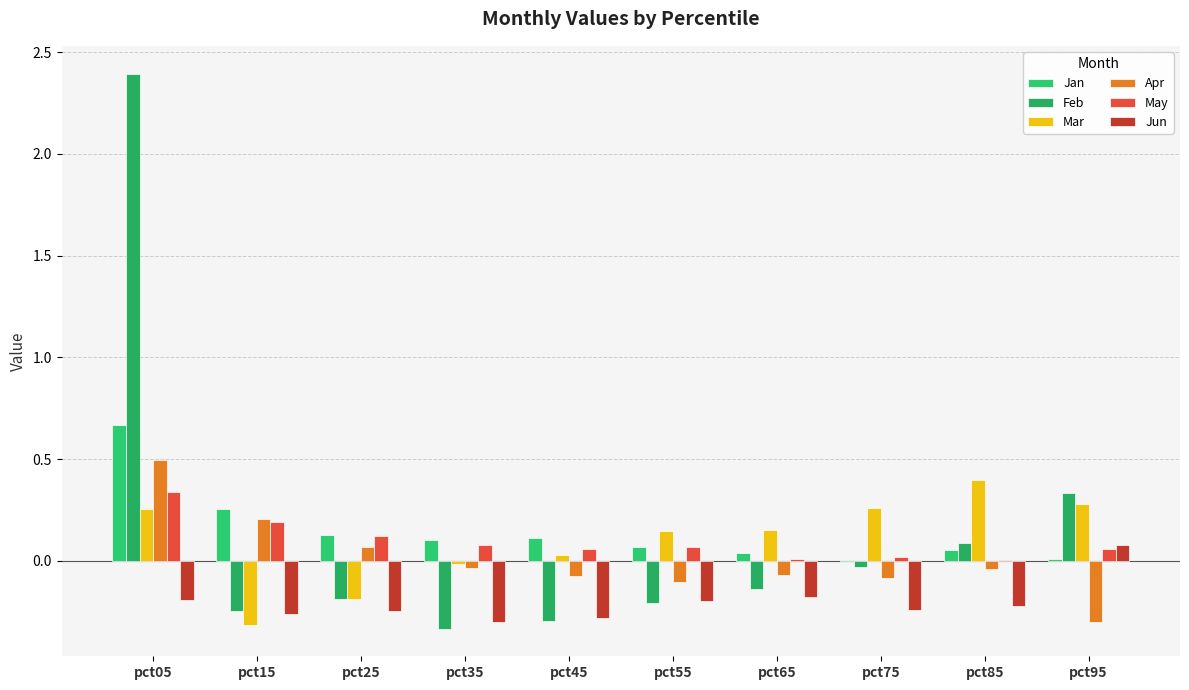

Does the chart contain stacked bars?

No